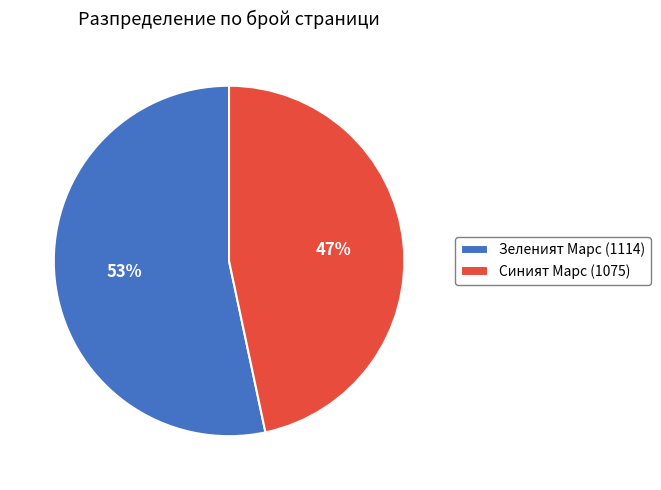

Is the sum of Синият Марс (1075) and Зеленият Марс (1114) greater than half?

Yes